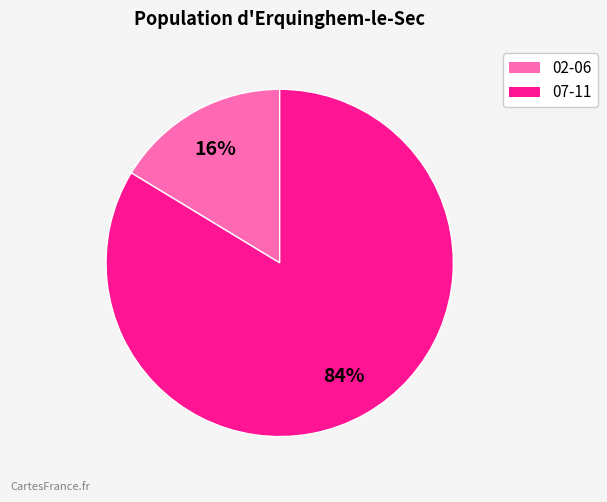

To the nearest percent, what is the average slice percentage?

50%